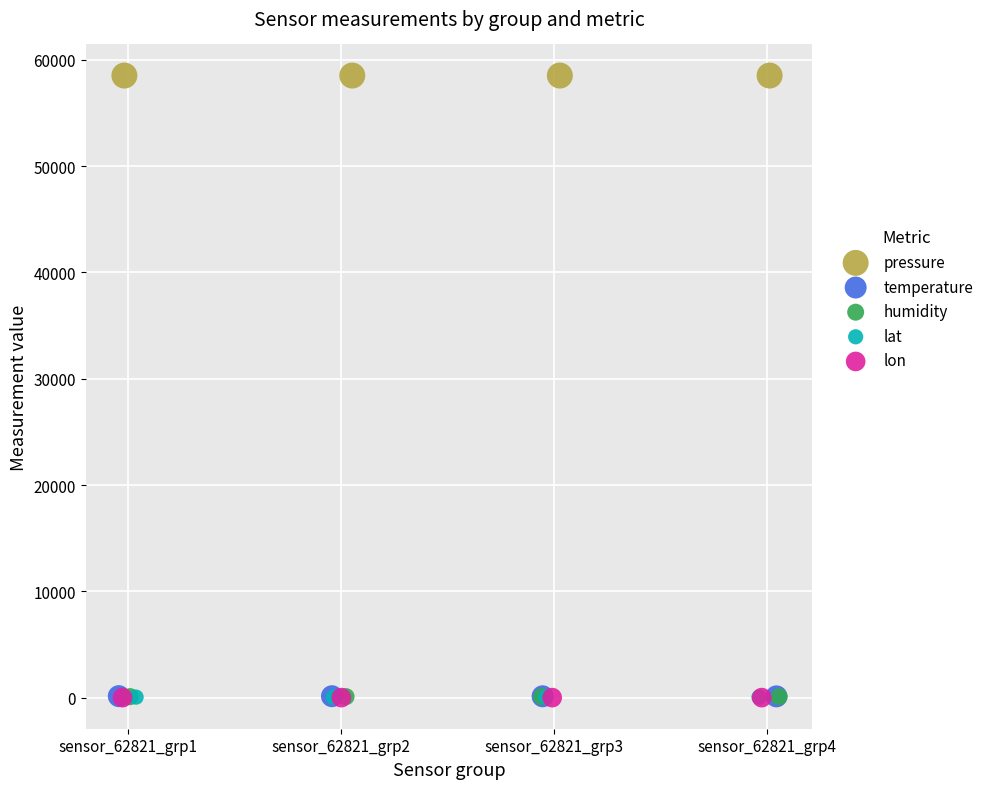

Which series reaches the maximum Y coordinate?

pressure